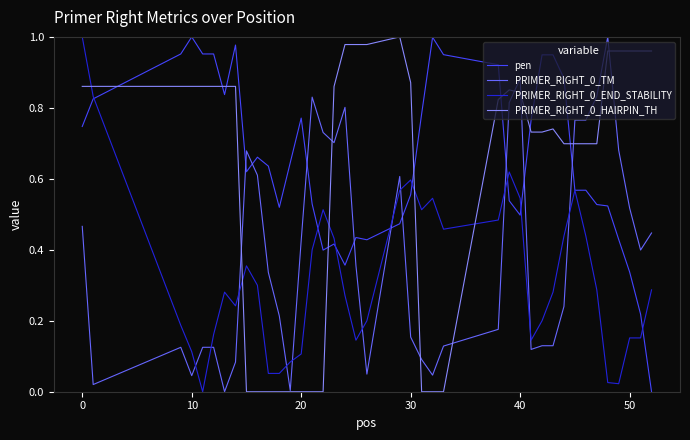

True or false: PRIMER_RIGHT_0_TM and pen intersect in this chart.

True